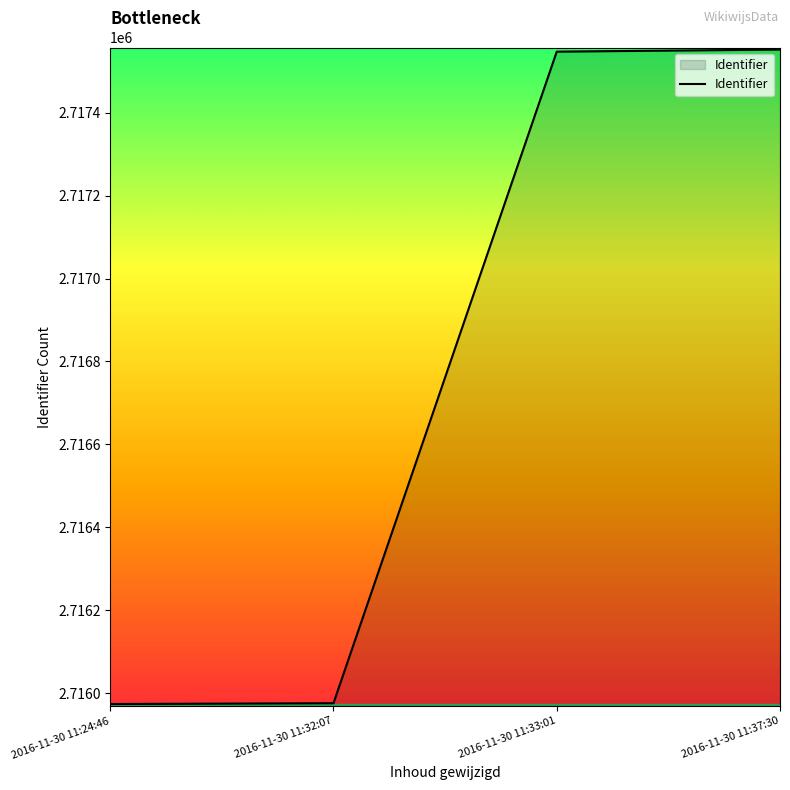

What is the difference between the second highest and second lowest values?

1571